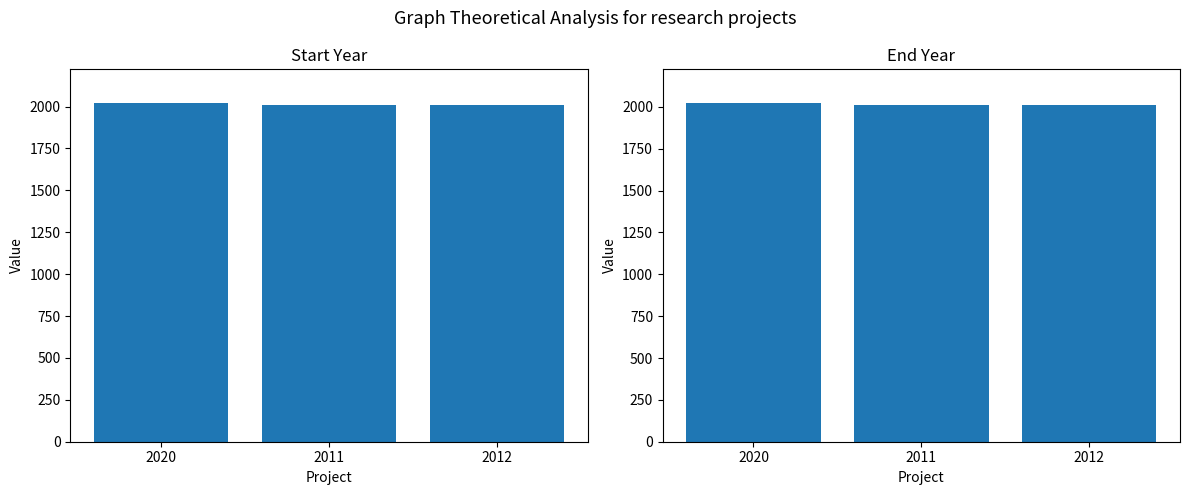

How many End Year values are between 2013 and 2022?

3